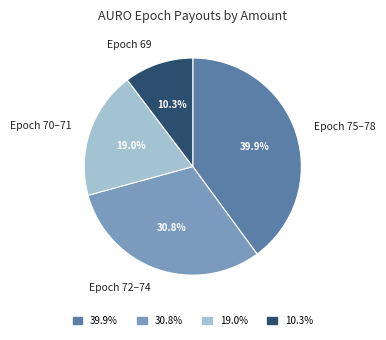

What is the largest slice in the pie chart?

Epoch 75–78